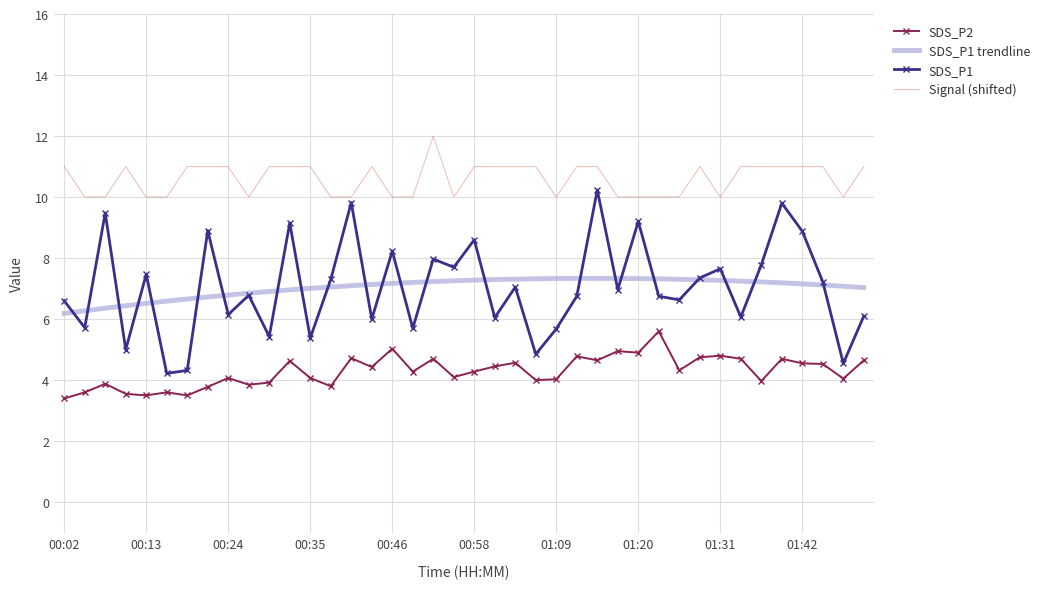

What is the lowest value of the SDS_P1 trendline series?

6.2